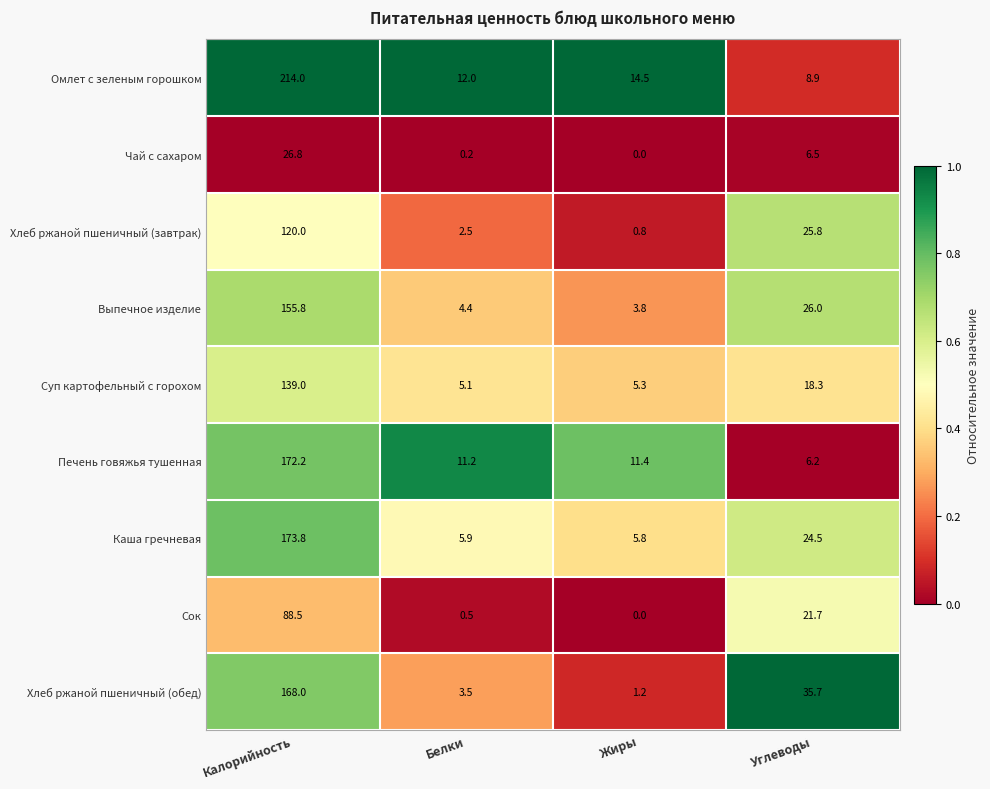

Count the number of categories in the chart.

4